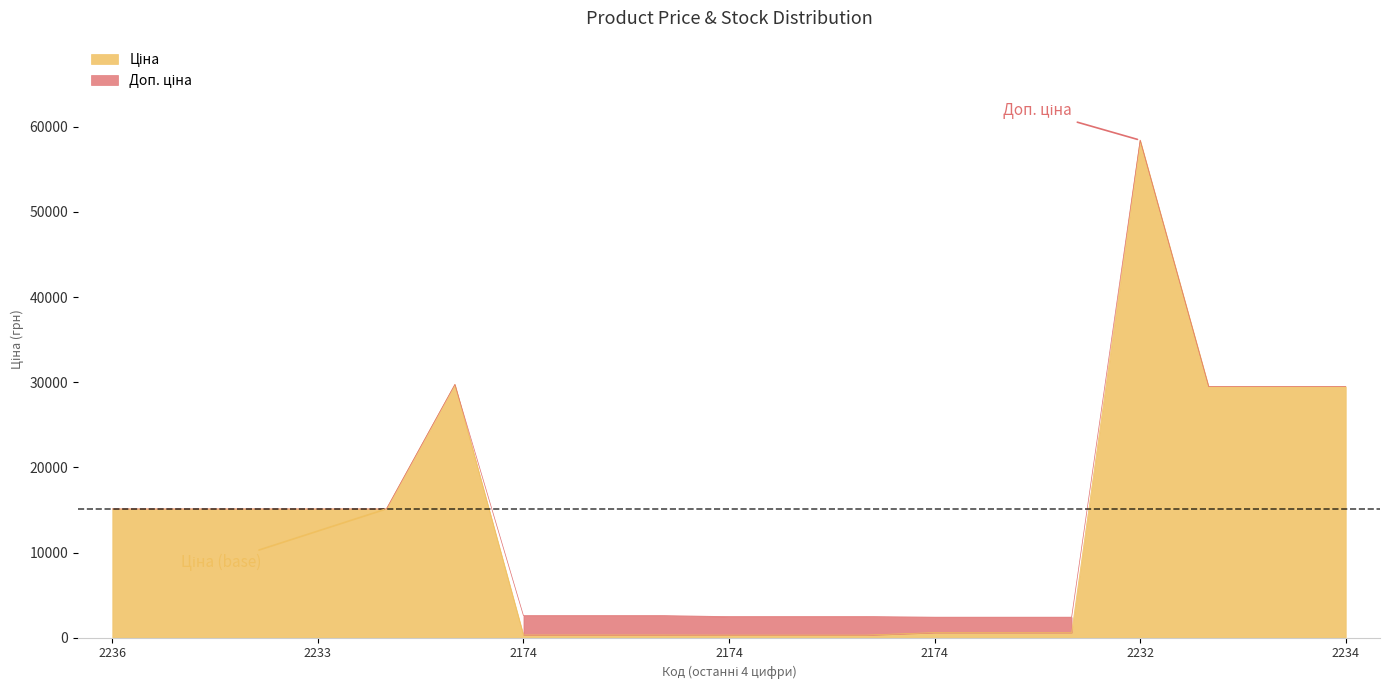

Which series has the largest total across all categories?

Доп. ціна